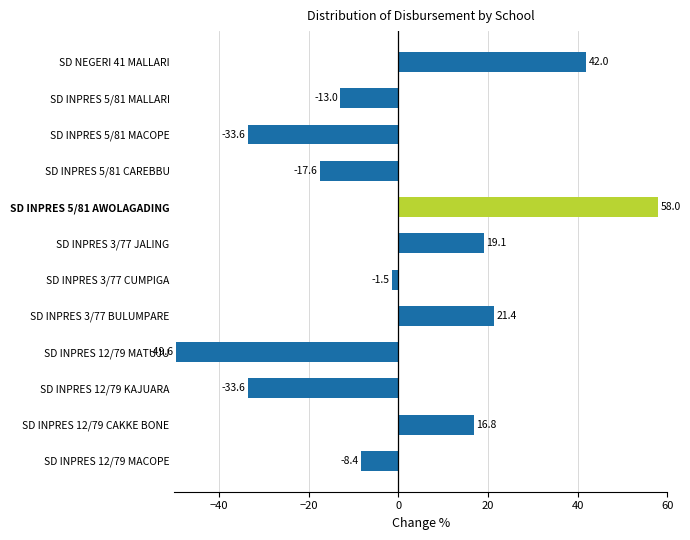

What is the approximate value at SD INPRES 3/77 BULUMPARE?

21.4